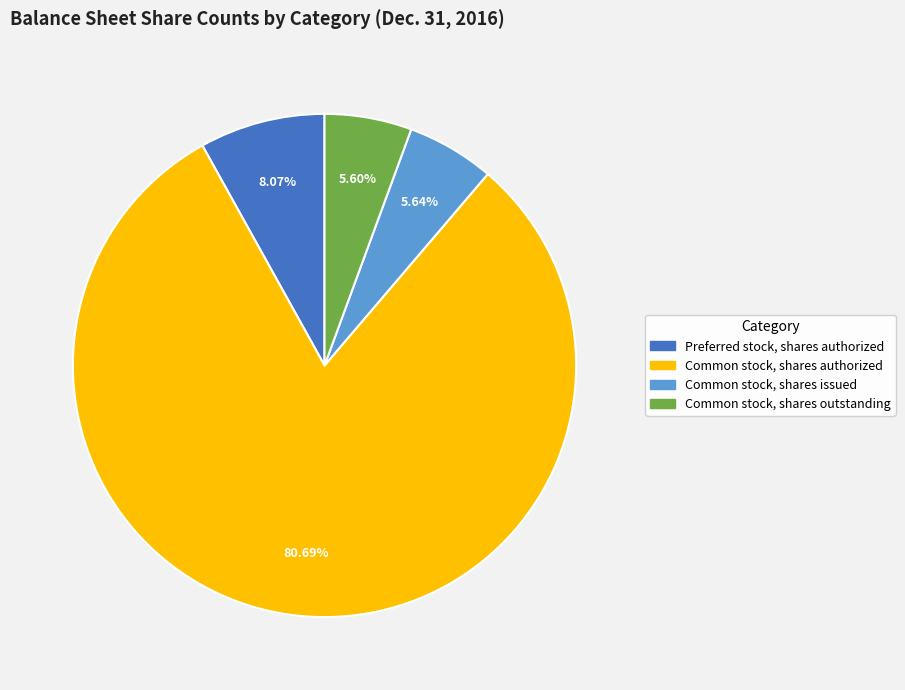

Is there a majority slice in this chart?

Yes